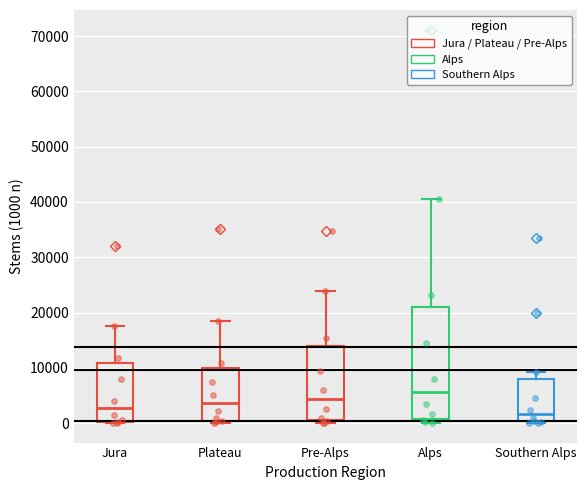

Where does the upper whisker of the box for Pre-Alps end on the y-axis? The values are not printed on the chart, so give them approximately, as read against the axis.

24000